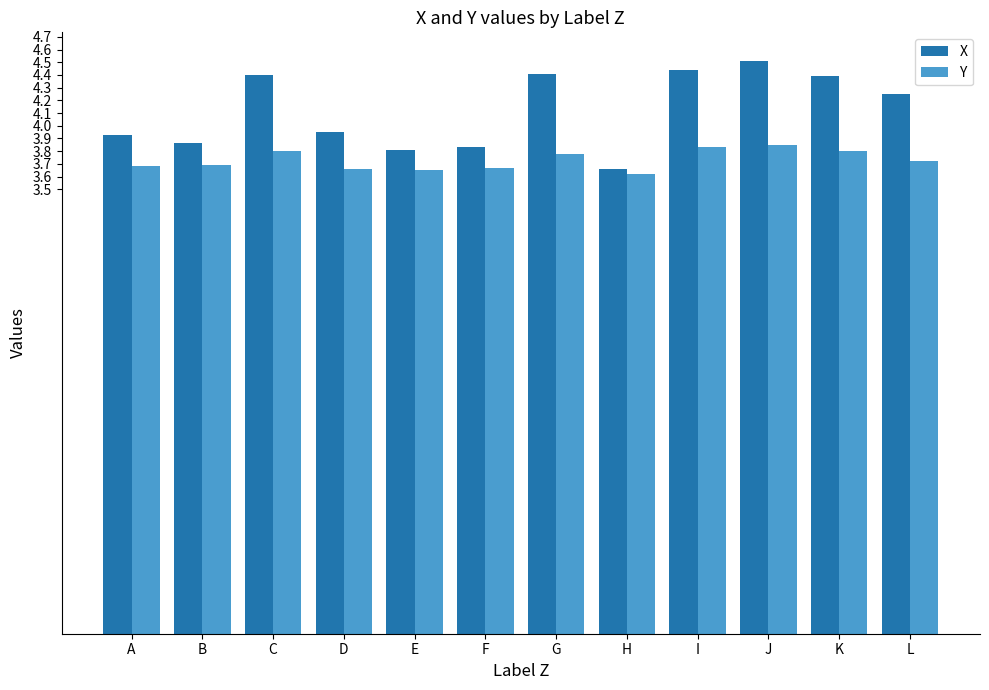

What is the greatest value displayed?

4.5